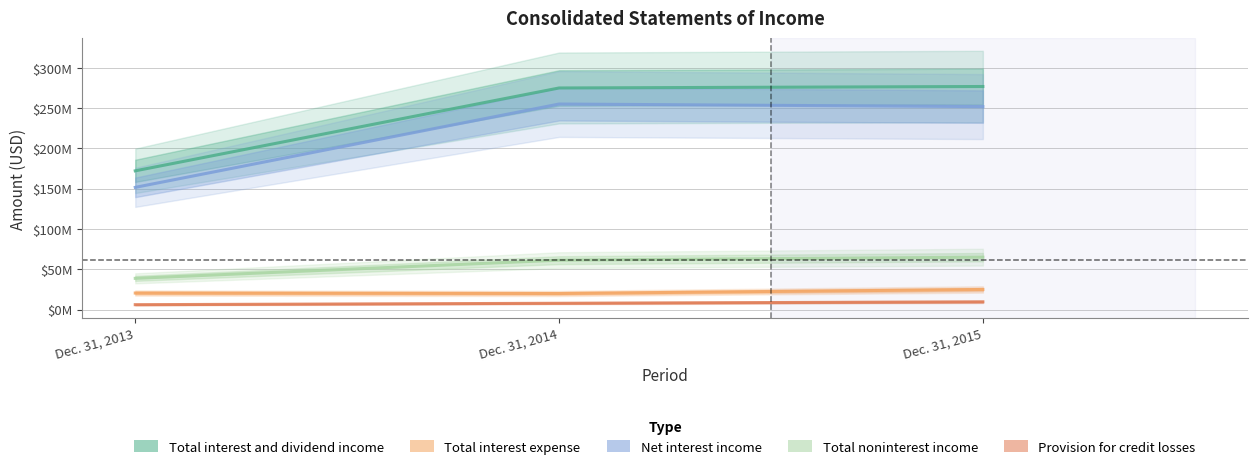

Which series has the widest spread of values?

Total interest and dividend income